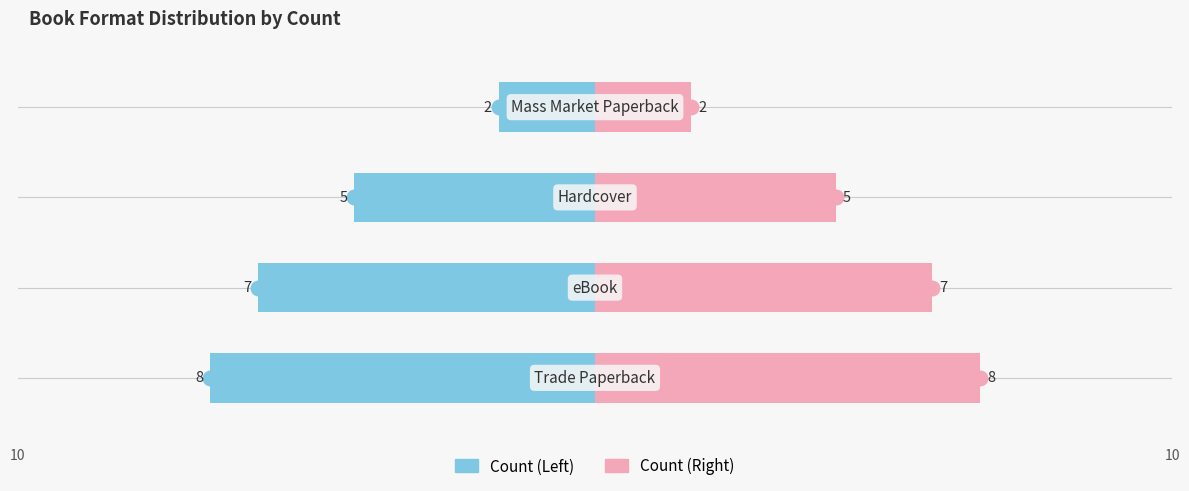

How many distinct data groups are displayed?

2